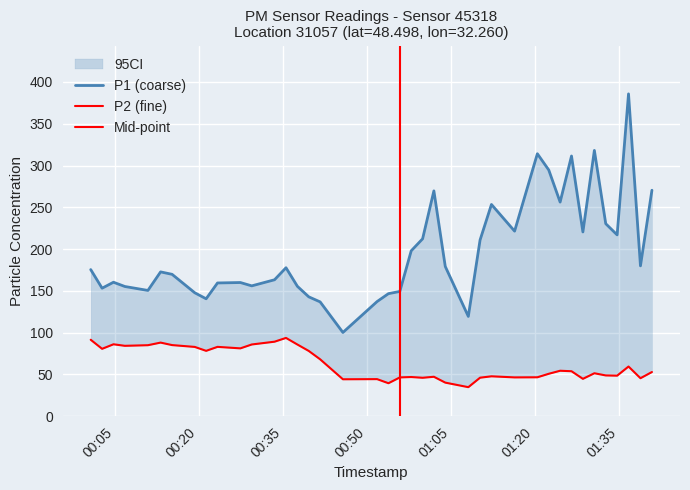

Rank the series by their maximum value, from highest to lowest.

P1, P2